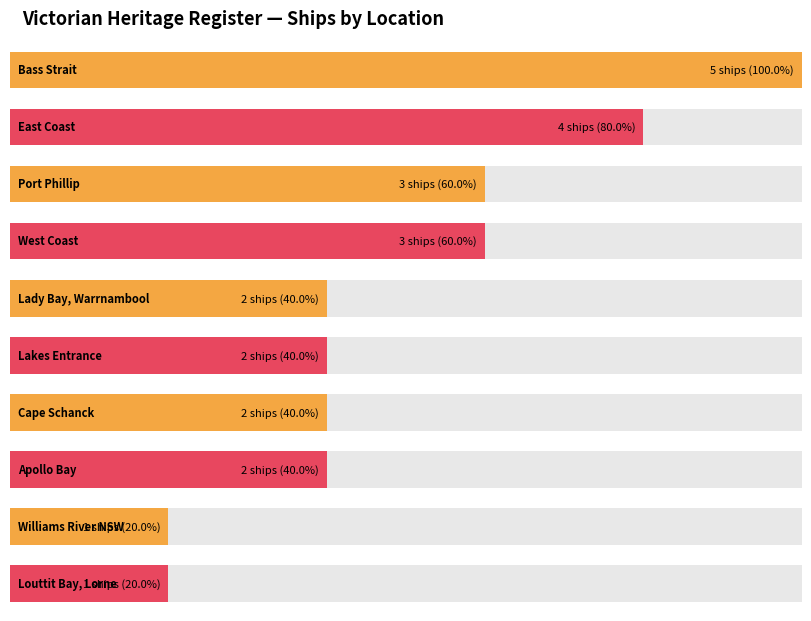

What is the change in value from East Coast to Port Phillip?

-1